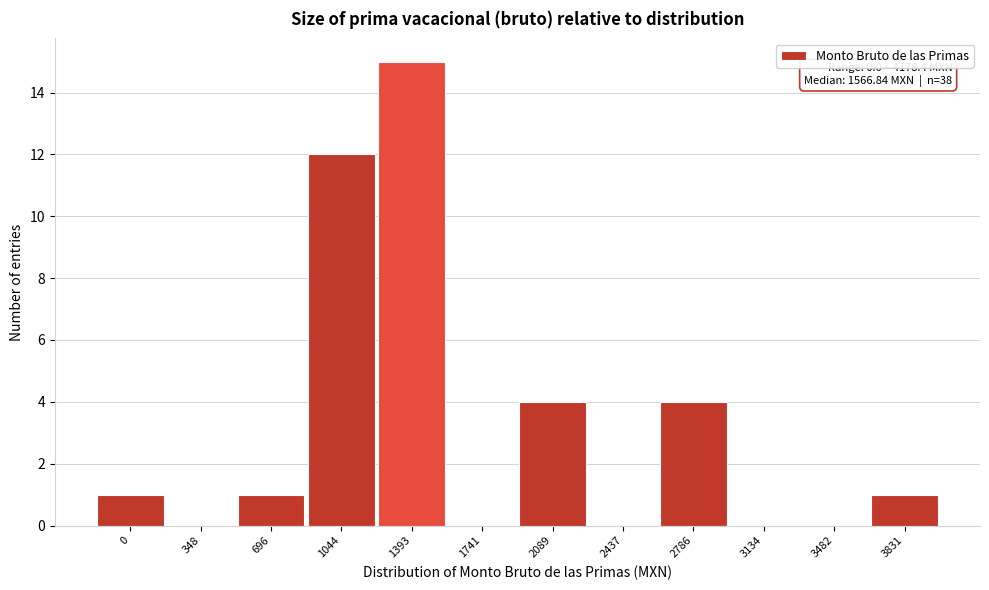

Reading left to right, what are all the values shown in this chart?

0=1	348=0	696=1	1044=12	1393=15	1741=0	2089=4	2437=0	2786=4	3134=0	3482=0	3831=1